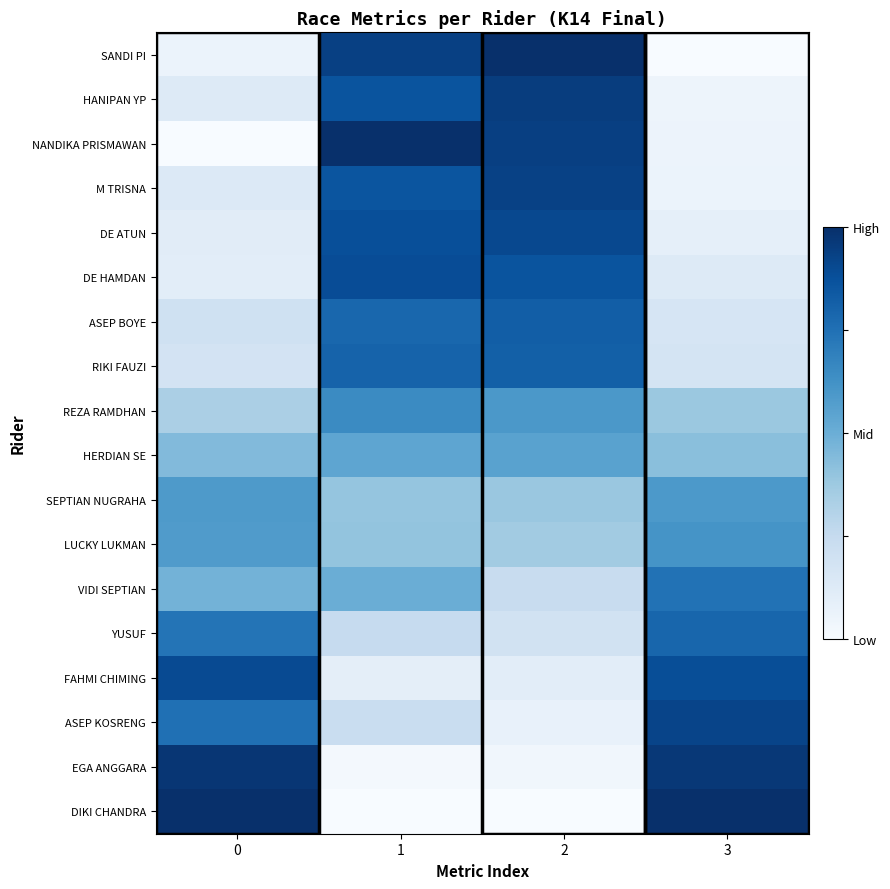

Which label corresponds to the largest value in the chart?

2